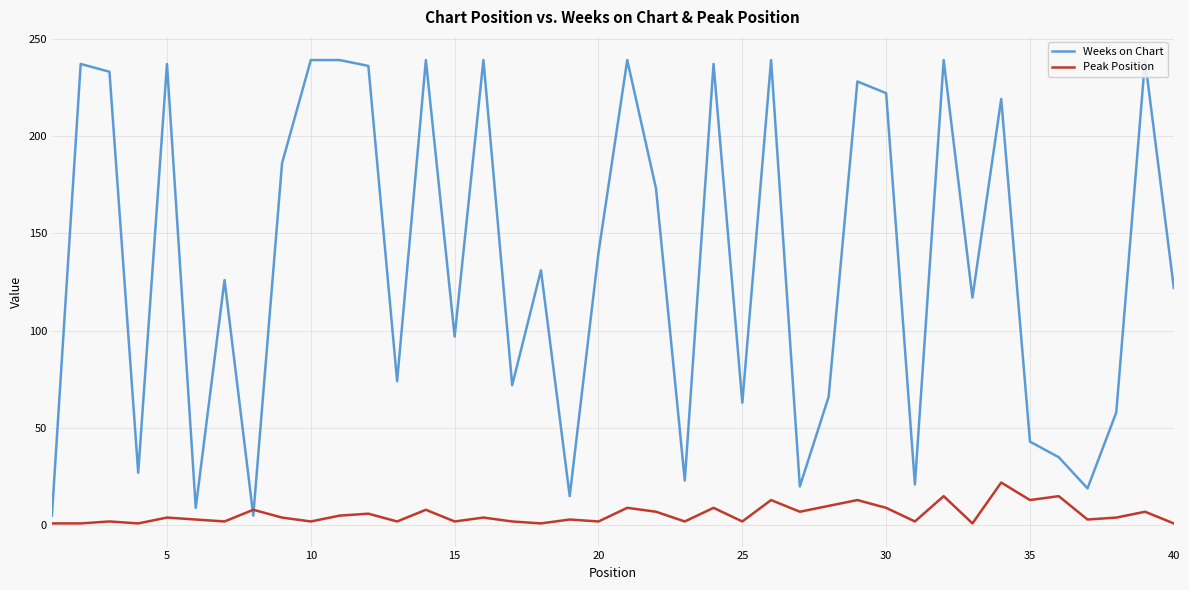

Which series has the largest range (max minus min)?

Weeks on Chart